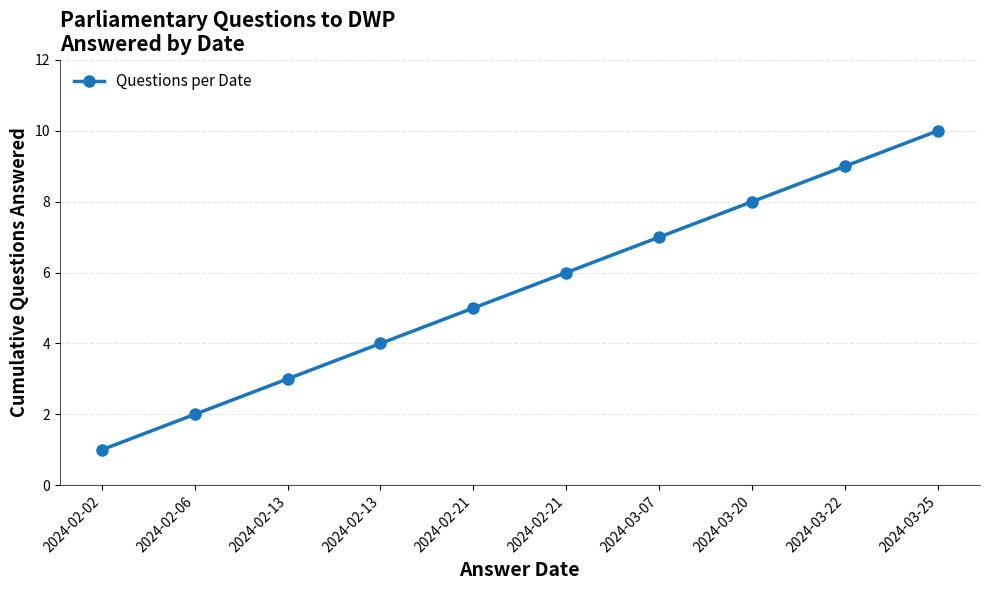

At which category does the chart reach its minimum across all series?

2024-02-02